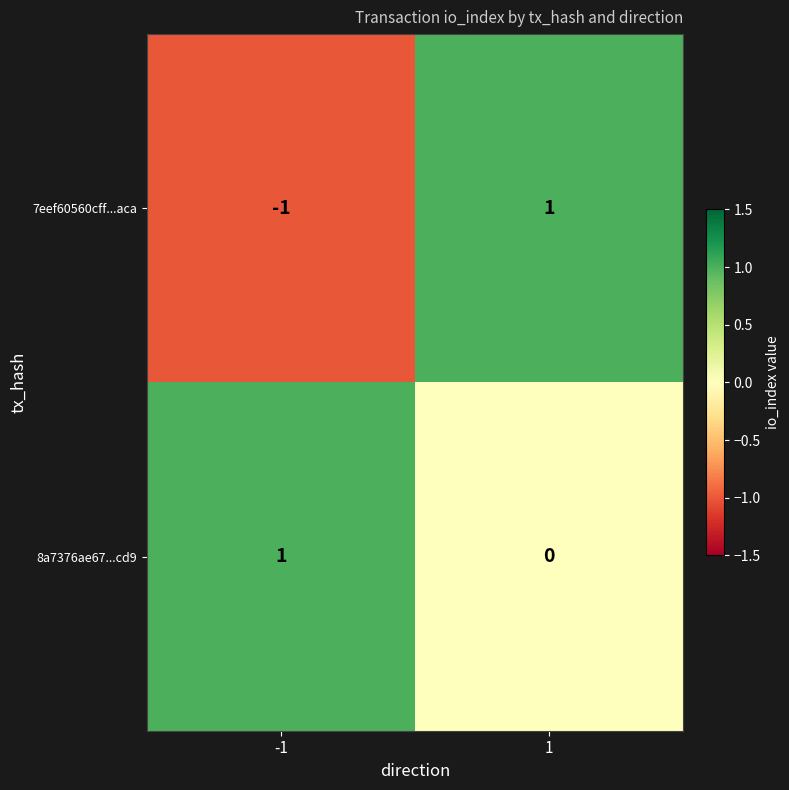

What is the minimum value shown in the chart?

-1